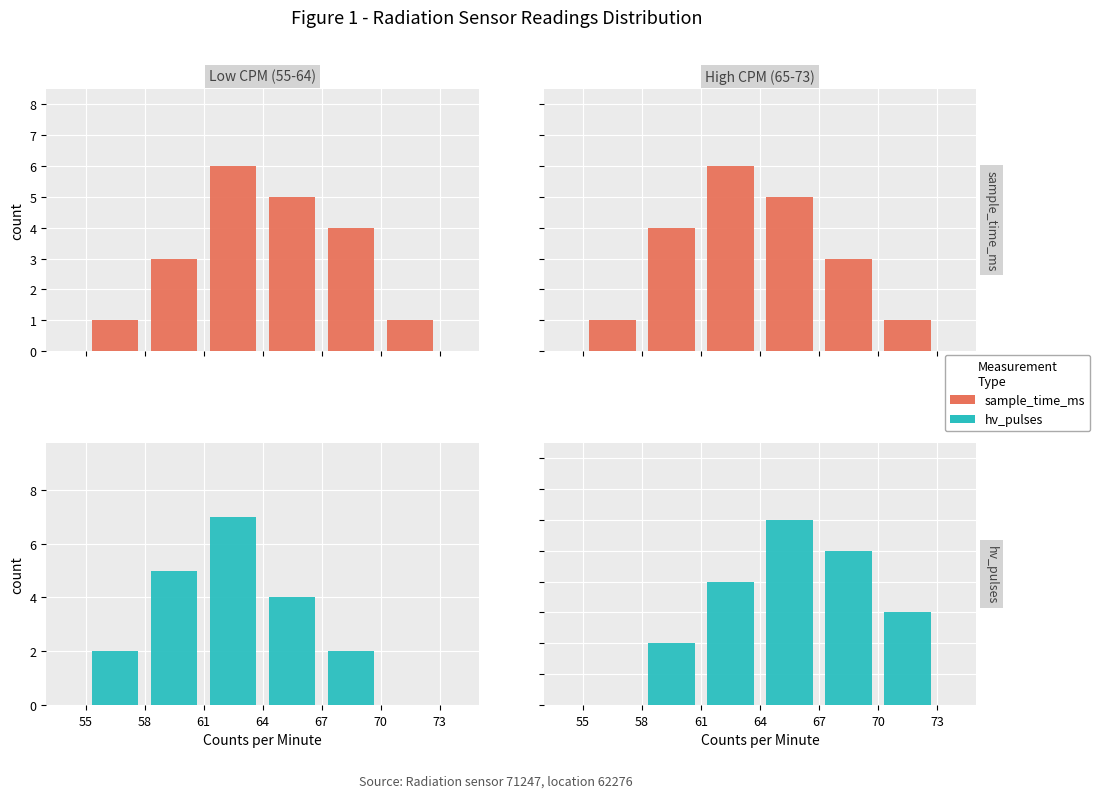

What is the lowest value of the sample_time_ms series?

1